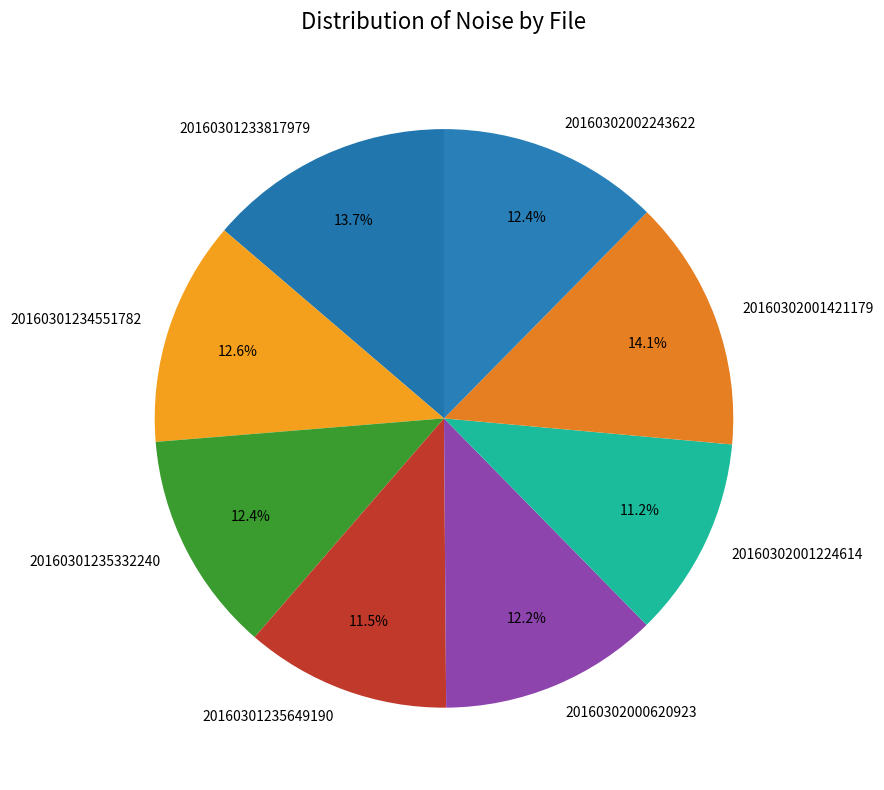

Is 20160301233817979 the majority of the pie?

No